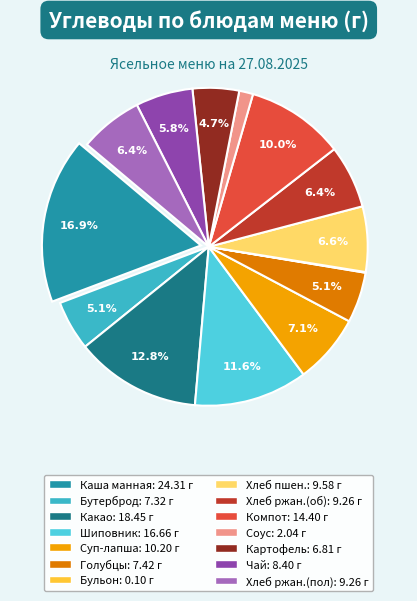

Is there any slice that represents more than half of the pie?

No